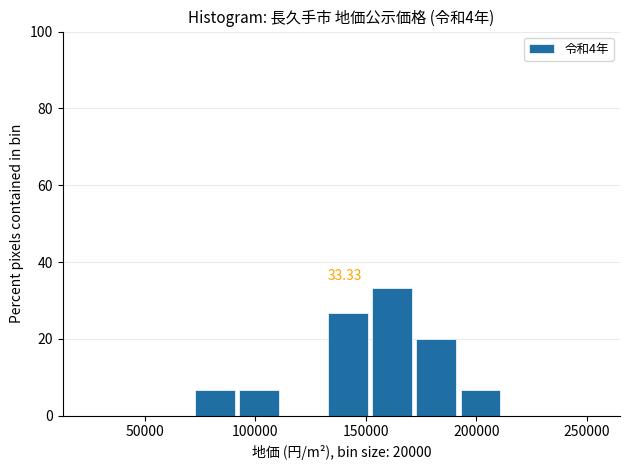

Which range on the x-axis has the tallest bar?

155000 to 175000